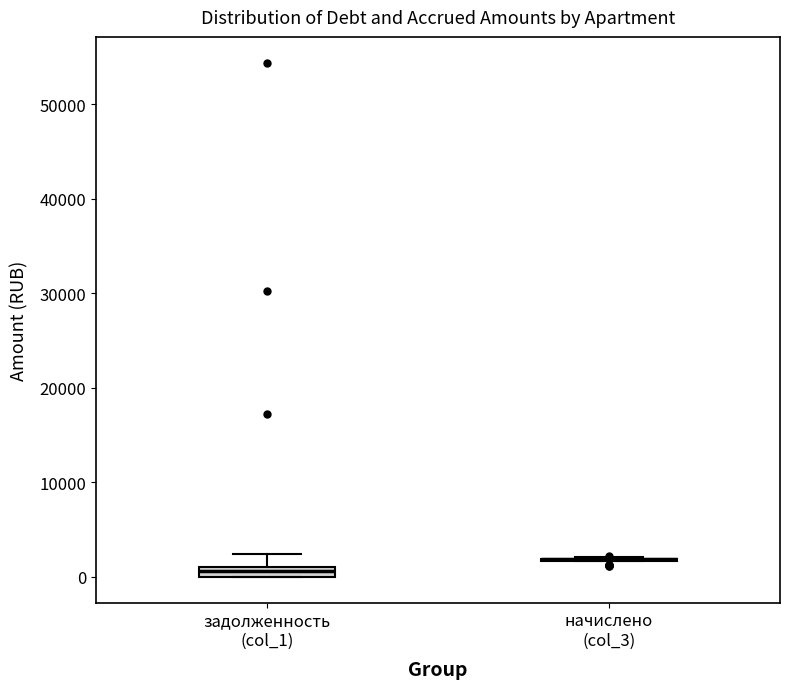

Where is the lower edge of the box for задолженность (col_1) on the y-axis? The values are not printed on the chart, so give them approximately, as read against the axis.

0